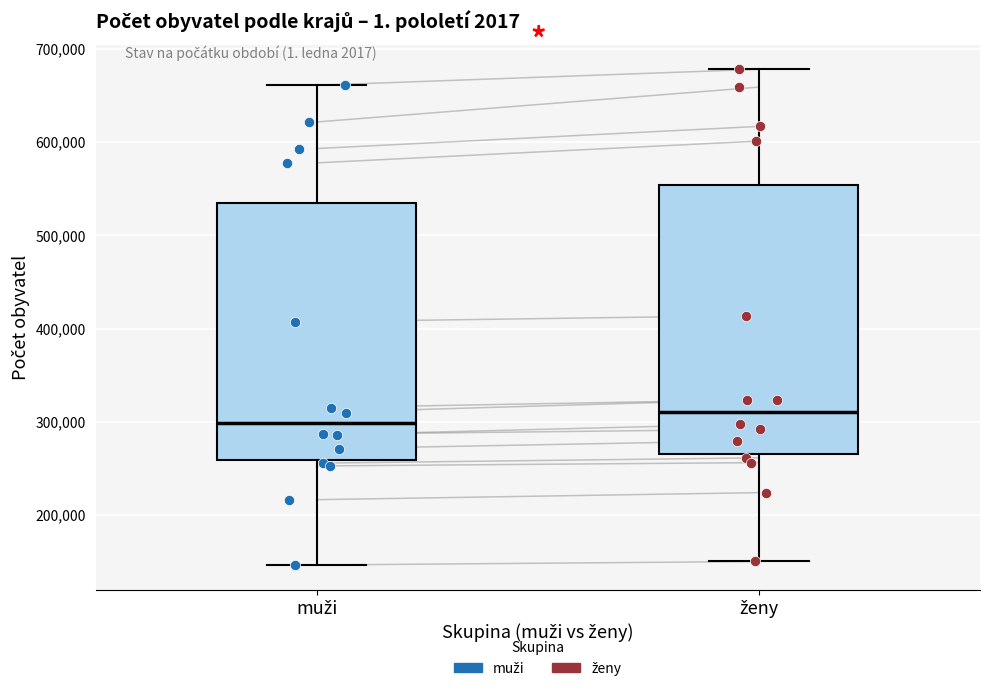

Reading left to right, read every box against the y-axis: the position of its median line, the range the box covers, and the ends of its whiskers. The values are not printed on the chart, so give them approximately, as read against the axis.

muži: median 300000, box 260000 to 540000, whiskers 150000 to 660000
ženy: median 310000, box 270000 to 550000, whiskers 150000 to 680000